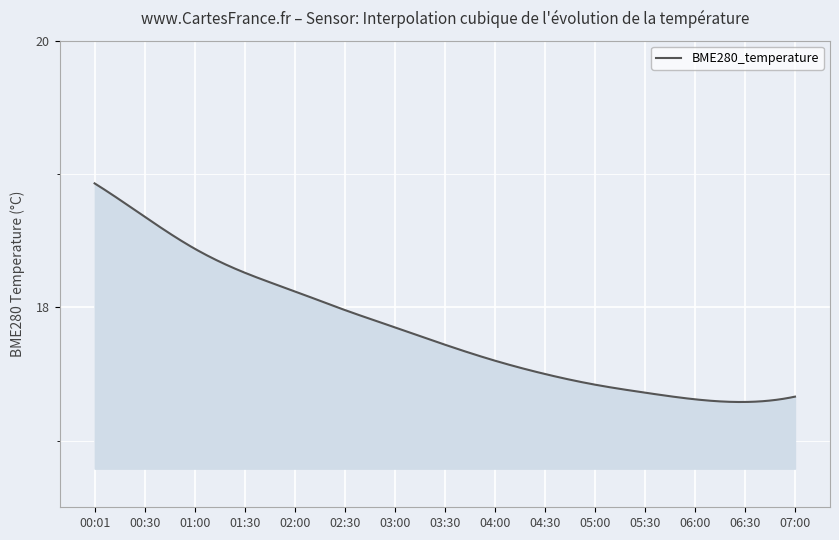

What is the difference between the maximum and minimum values?

1.6